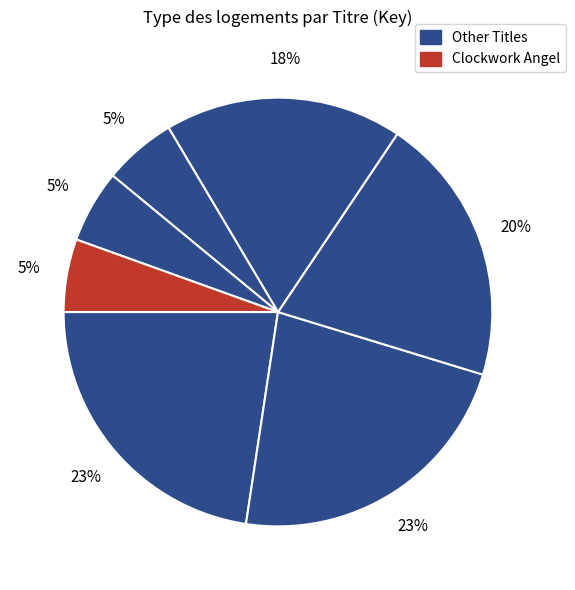

How many slices are in this pie chart?

7